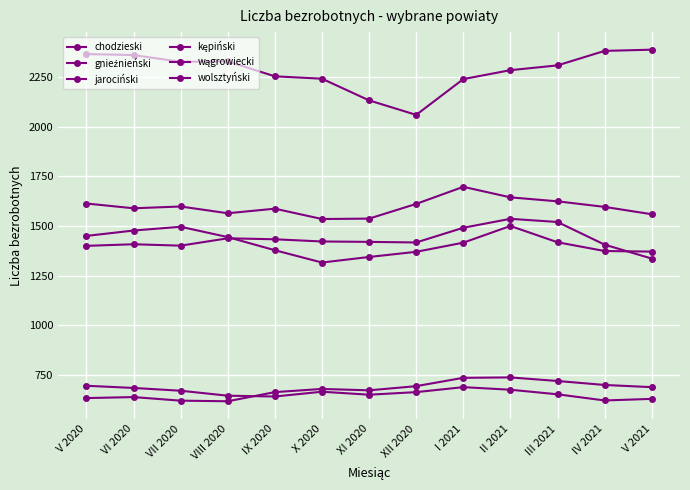

How many lines are shown in the chart?

6